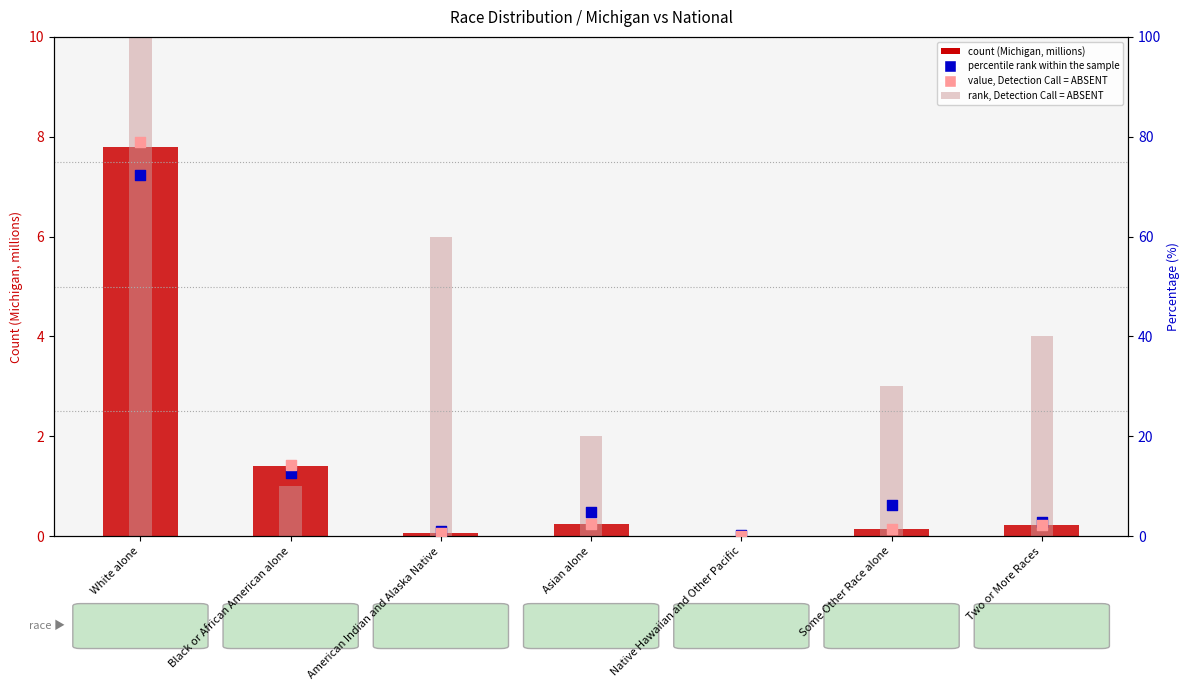

What are all the series names shown in the legend?

count (Michigan, millions), rank, Detection Call = ABSENT, percentile rank within the sample, value, Detection Call = ABSENT